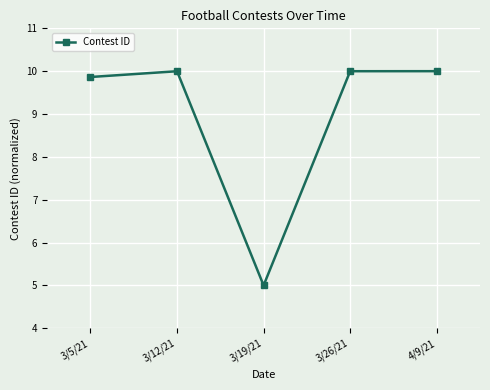

Is this an area chart (filled region under the line)?

No